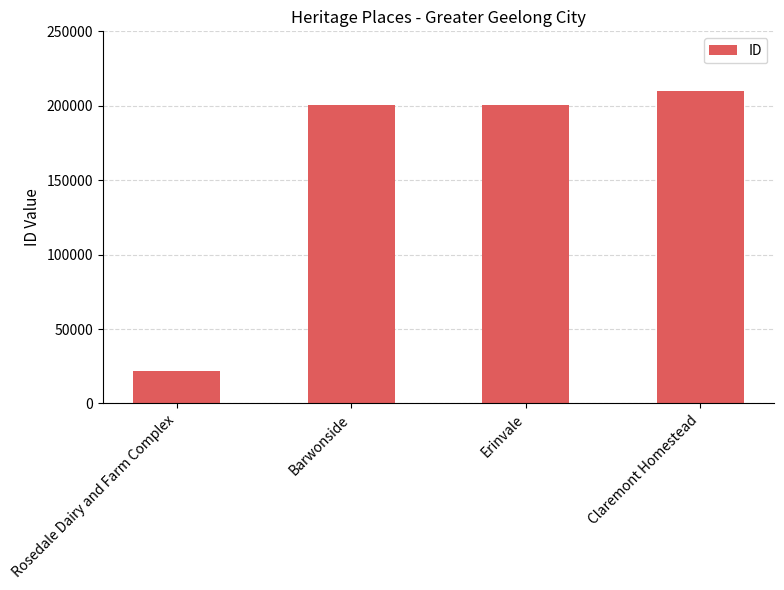

What is the label of the 3rd bar from the right?

Barwonside